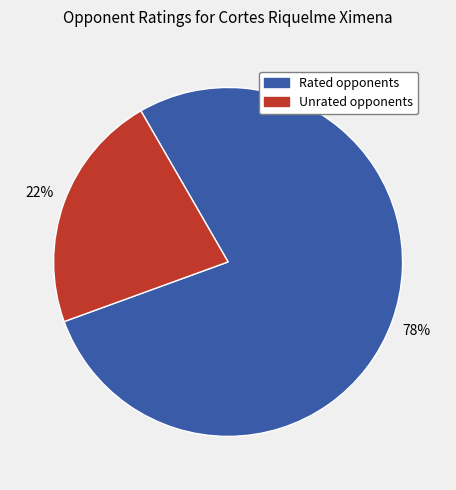

Does any single category account for the majority?

Yes